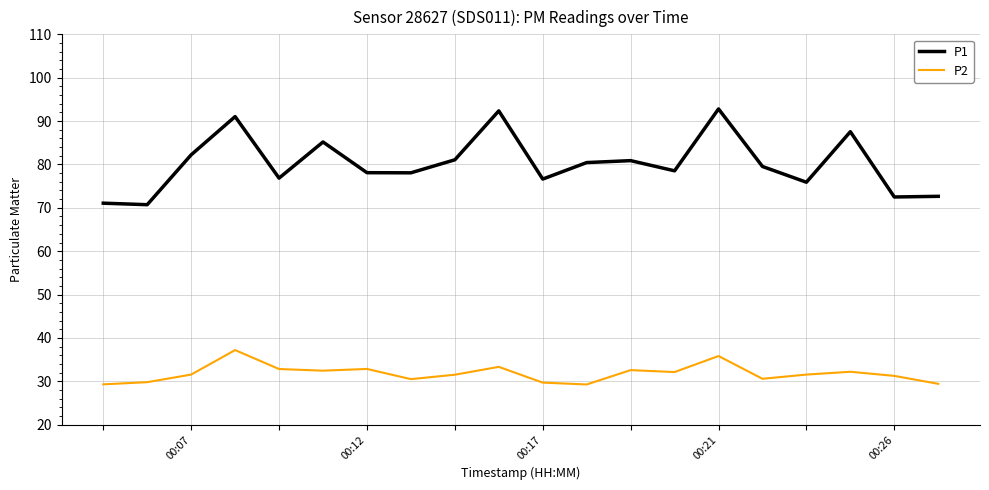

What is the difference between the maximum and minimum values in the P1 series?

22.1